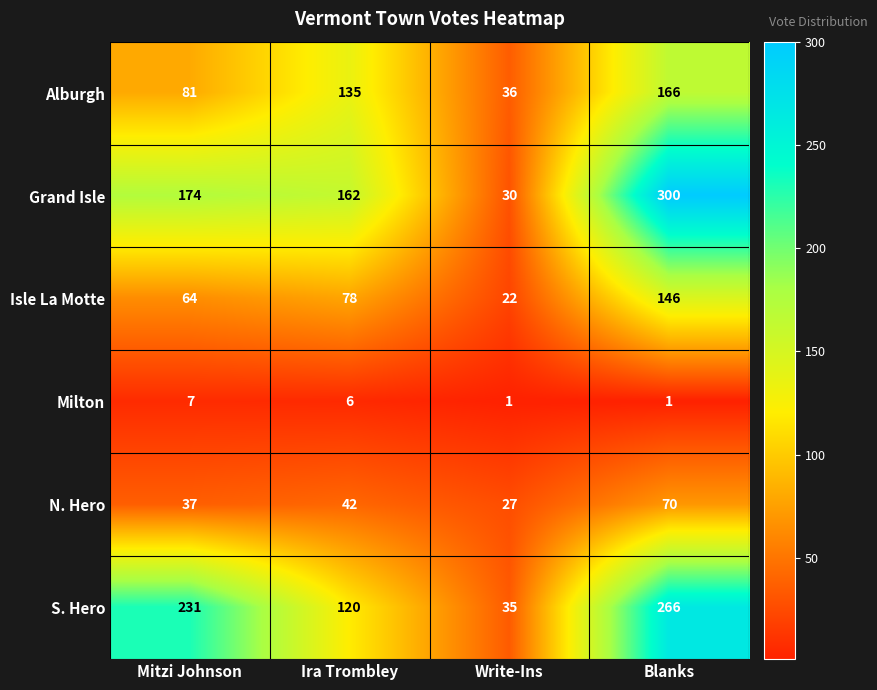

How many data points does each series have?

4